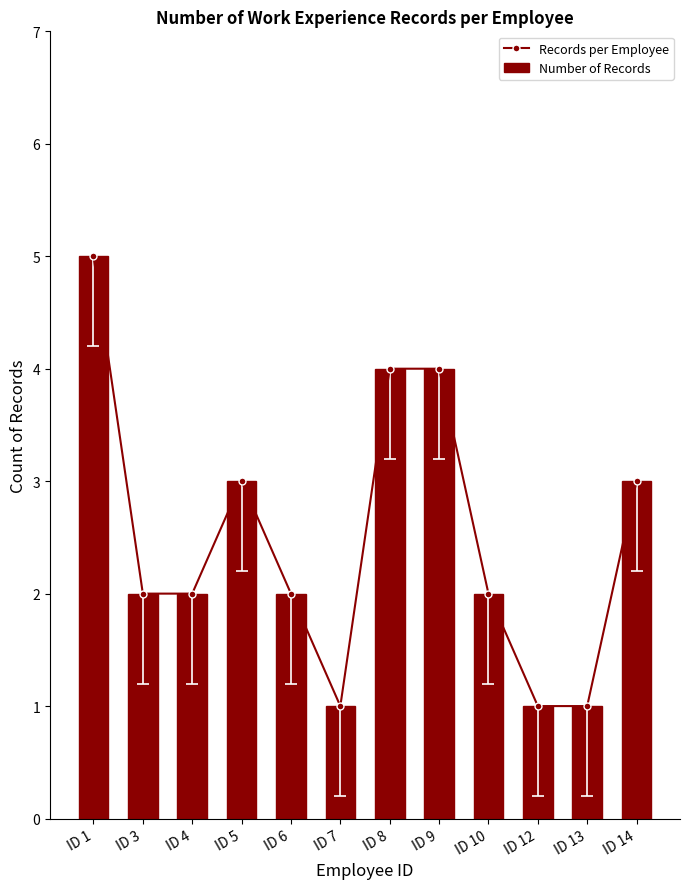

Reading left to right, transcribe all the data shown in this chart.

Records per Employee: 5	2	2	3	2	1	4	4	2	1	1	3
Number of Records: 5	2	2	3	2	1	4	4	2	1	1	3